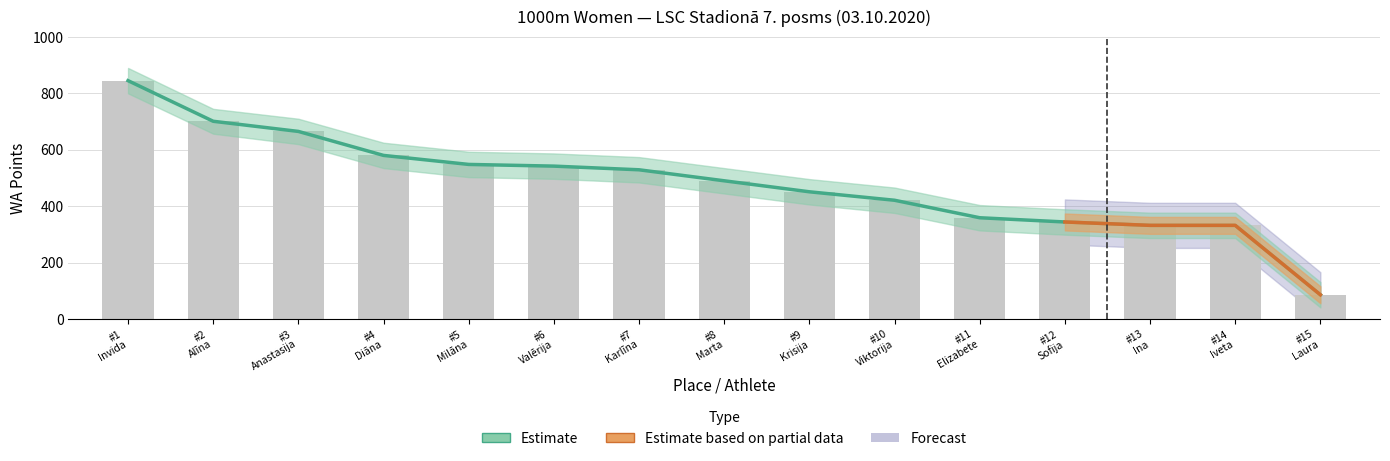

Does the chart contain stacked bars?

No